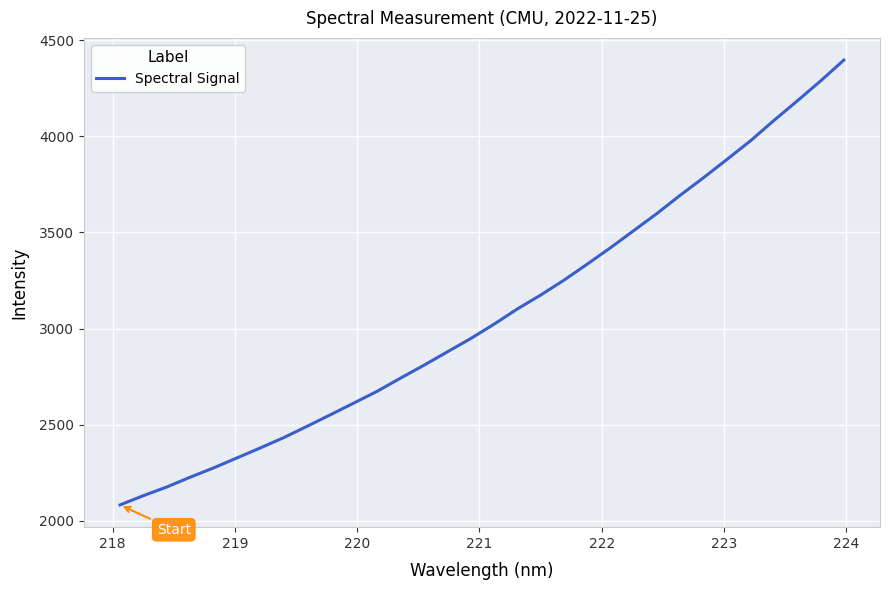

What is the greatest value displayed?

4395.7